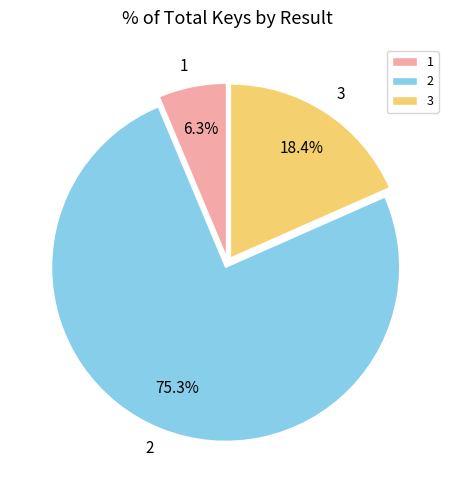

Rank the categories by value from lowest to highest.

1, 3, 2